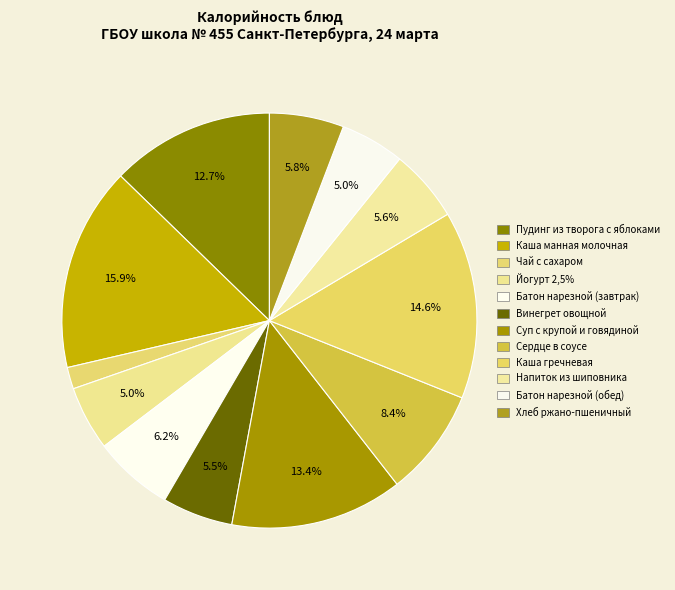

Is it true that Напиток из шиповника is 6% of the pie?

True